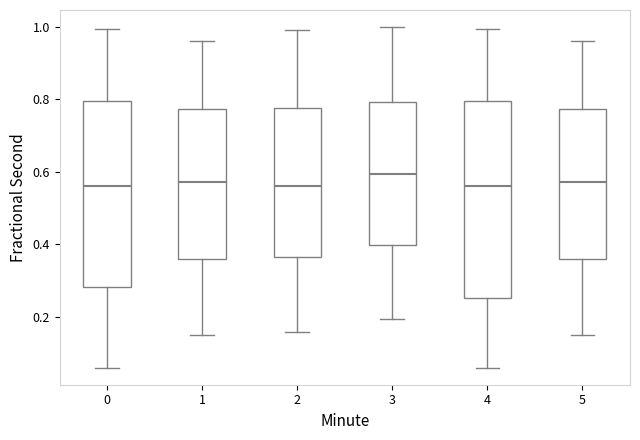

Reading left to right, transcribe this box plot: for each box, give where its median line is, the range the box spans, and where its two whiskers end, as read against the y-axis. The values are not printed on the chart, so give them approximately, as read against the axis.

0: median 0.56, box 0.28 to 0.80, whiskers 0.06 to 1.00
1: median 0.58, box 0.36 to 0.78, whiskers 0.16 to 0.96
2: median 0.56, box 0.36 to 0.78, whiskers 0.16 to 1.00
3: median 0.60, box 0.40 to 0.80, whiskers 0.20 to 1.00
4: median 0.56, box 0.26 to 0.80, whiskers 0.06 to 1.00
5: median 0.58, box 0.36 to 0.78, whiskers 0.16 to 0.96